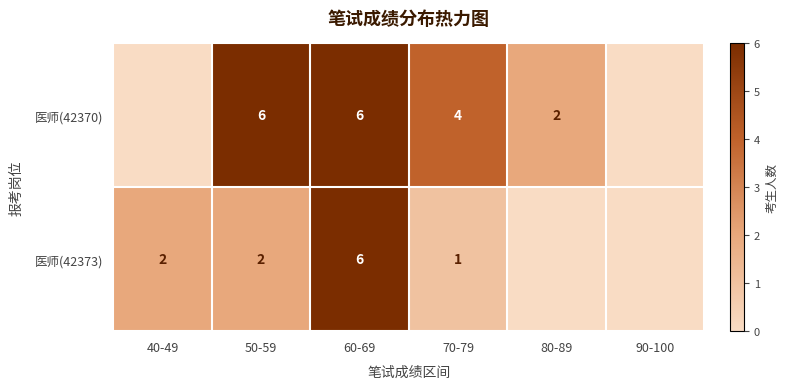

Which series changed the most between 50-59 and 70-79?

医师(42370)